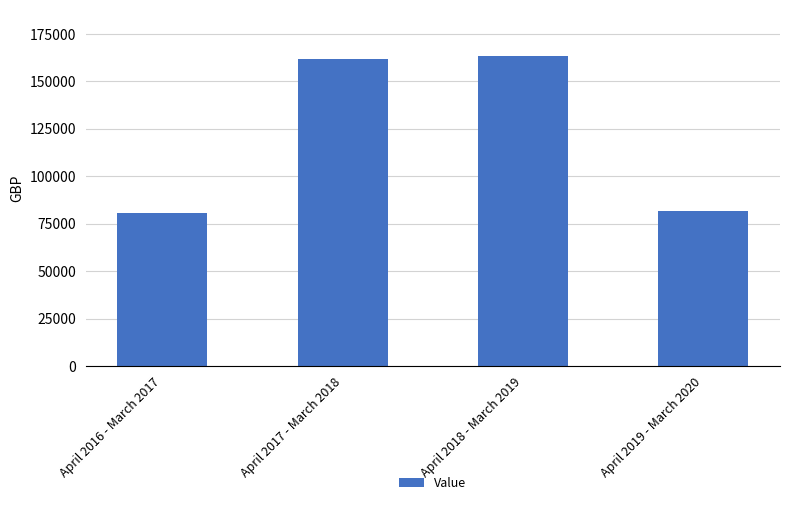

At which label does the data first exceed 161895?

April 2017 - March 2018